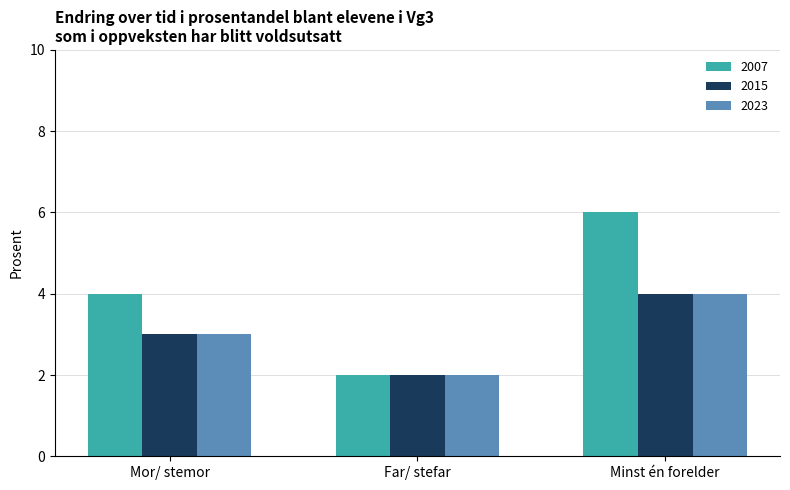

What is the maximum value shown in the chart?

6